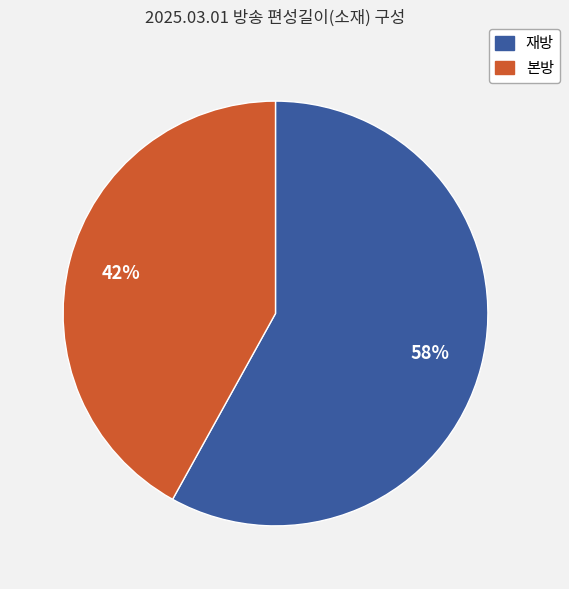

To the nearest percent, what is the average slice percentage?

50%